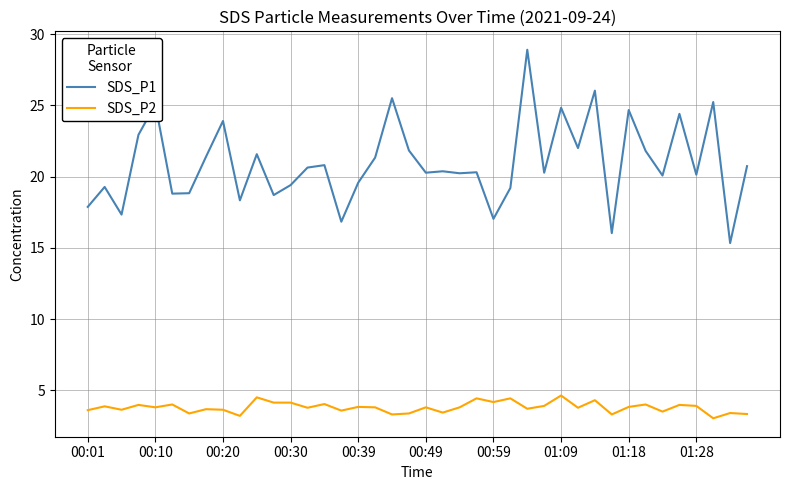

Which series has the largest total across all categories?

SDS_P1